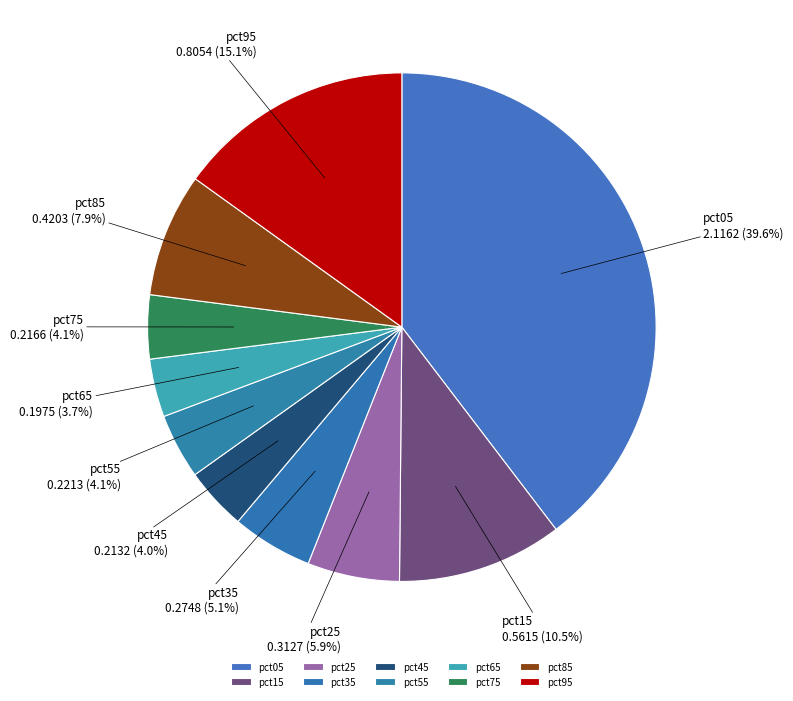

Is it true that pct25 is 17% of the pie?

False